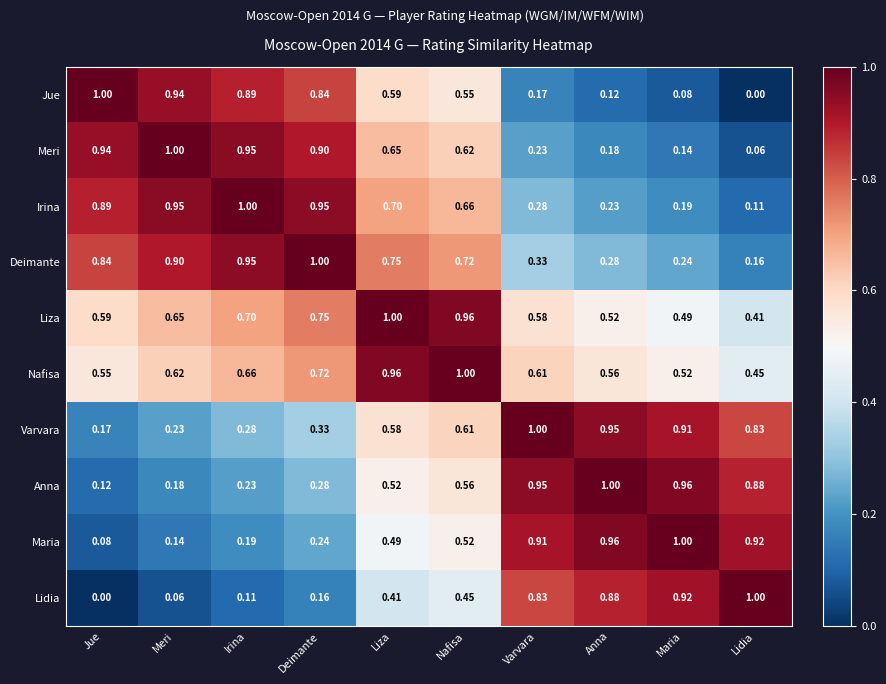

At which label does Varvara reach its minimum?

Jue